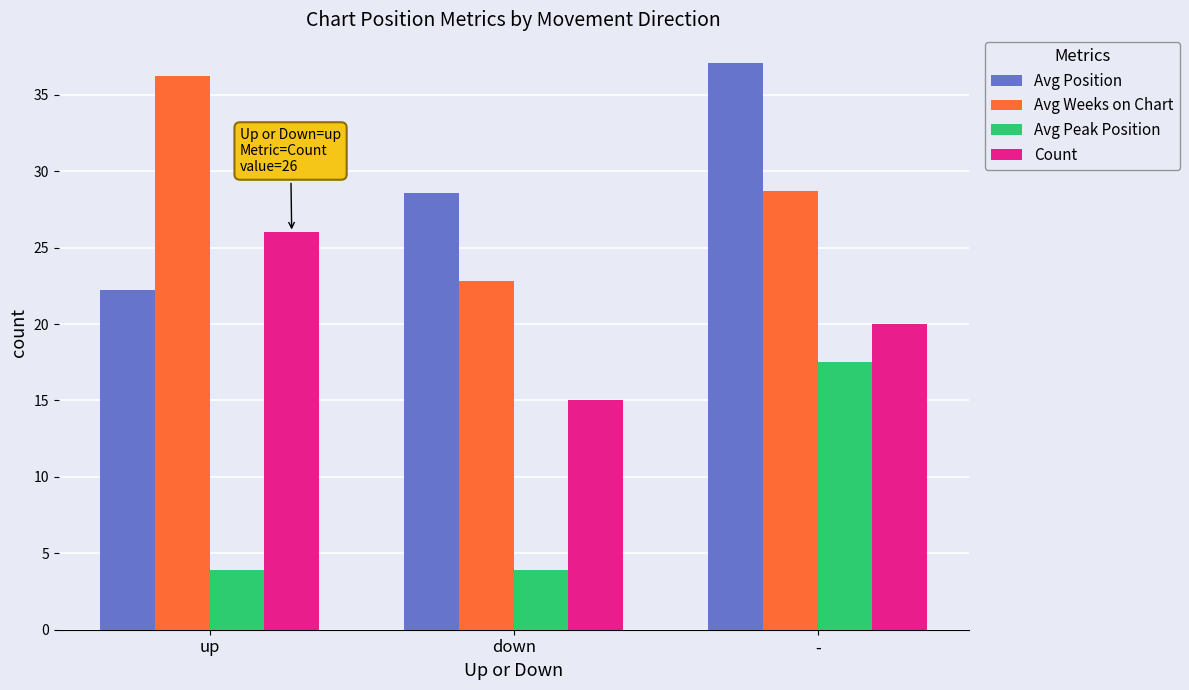

What position from the left is -?

3